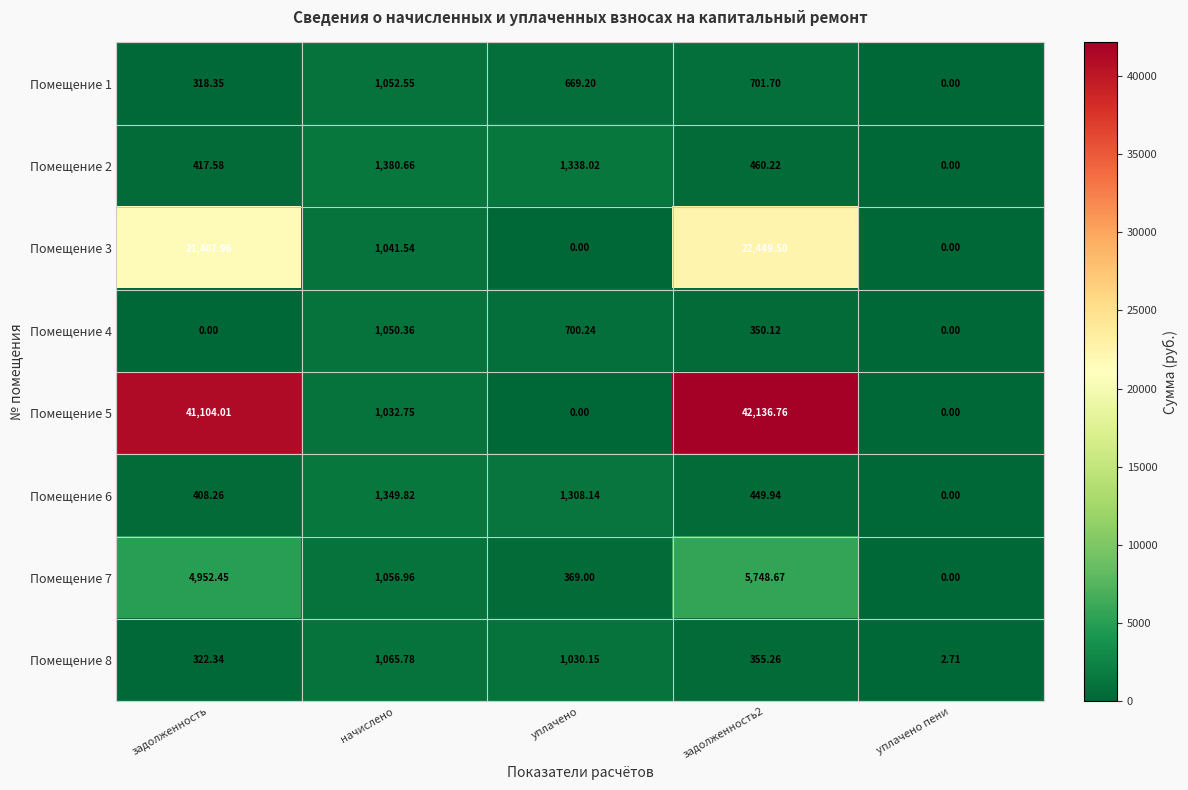

Which category has the highest value in the Помещение 8 series?

начислено